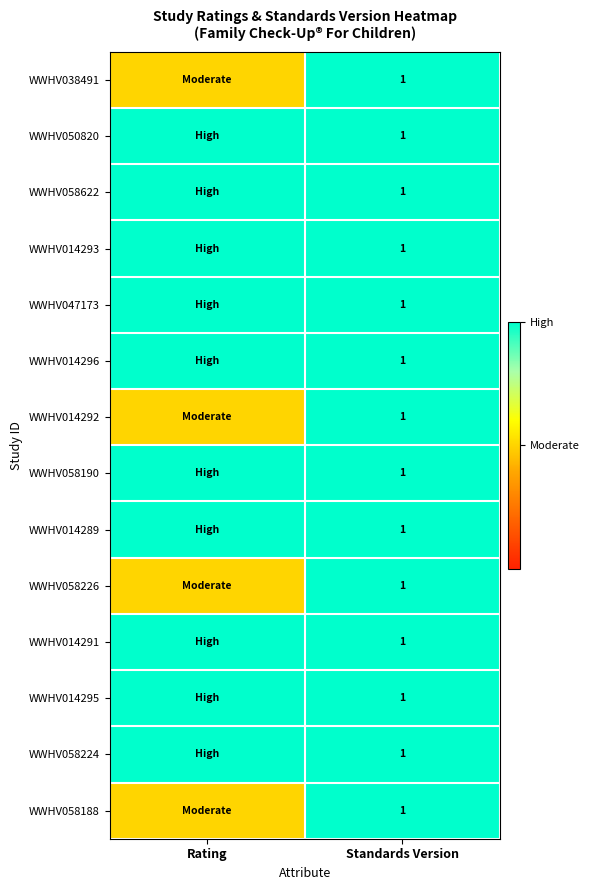

The value of WWHV014296 at Standards Version is 1.0. True or false?

True